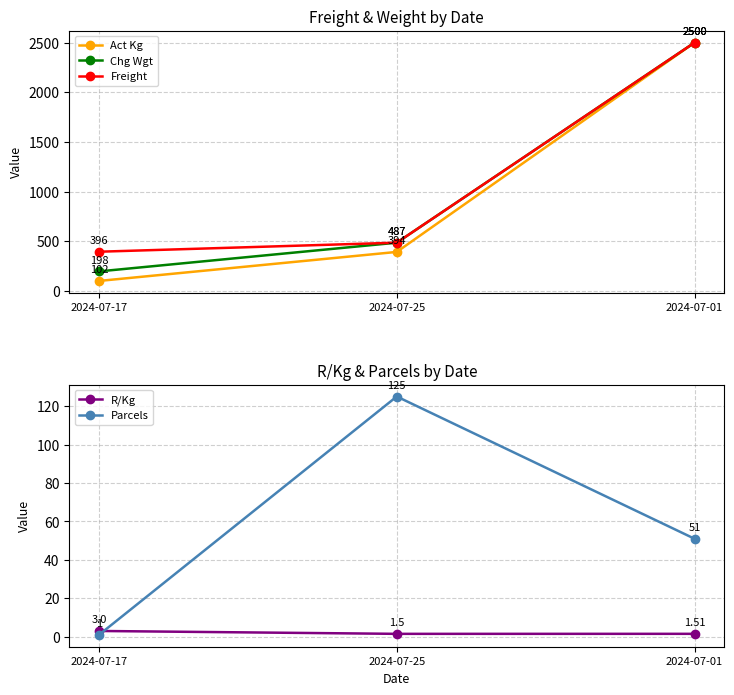

Between 2024-07-17 and 2024-07-25, which series saw the biggest shift?

Act Kg